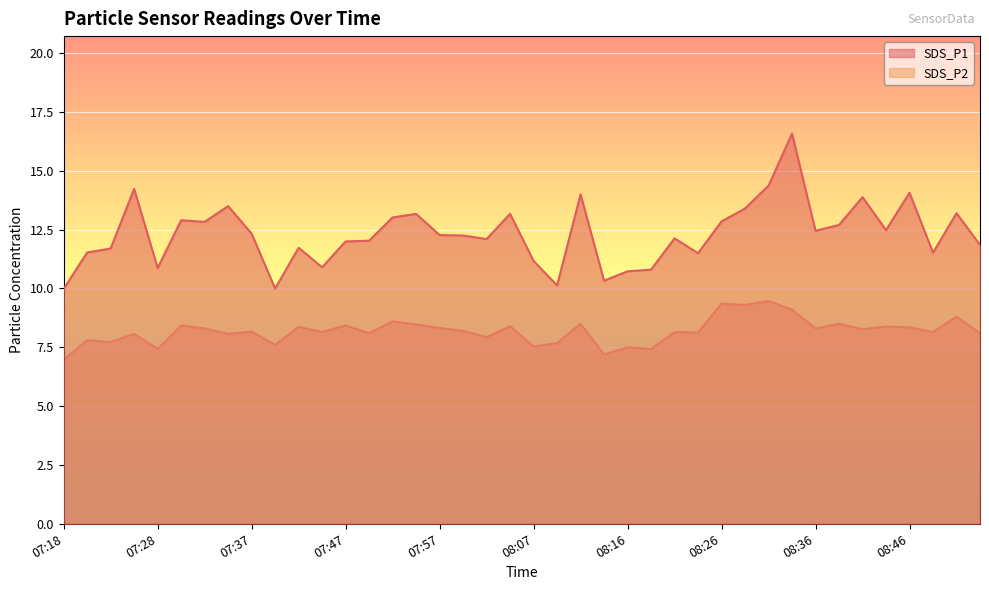

Count the number of categories in the chart.

40